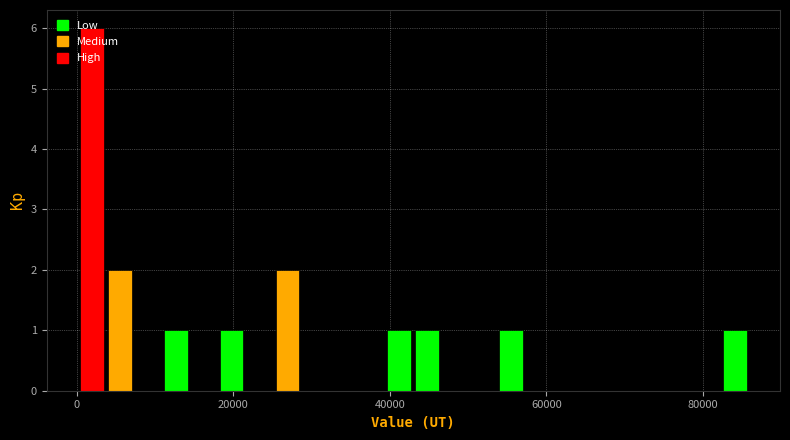

Read against the x-axis, roughly where is the centre of the tallest bar?

2000